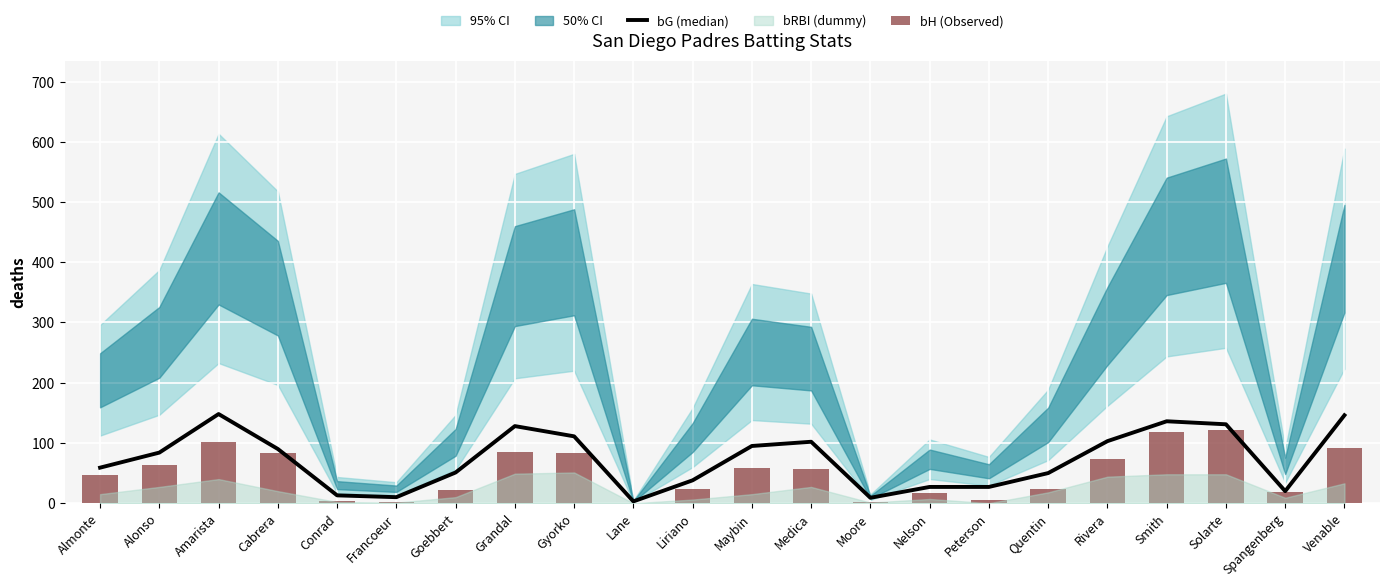

What is the value of the bG (median) bar at the 15th from the left?

27